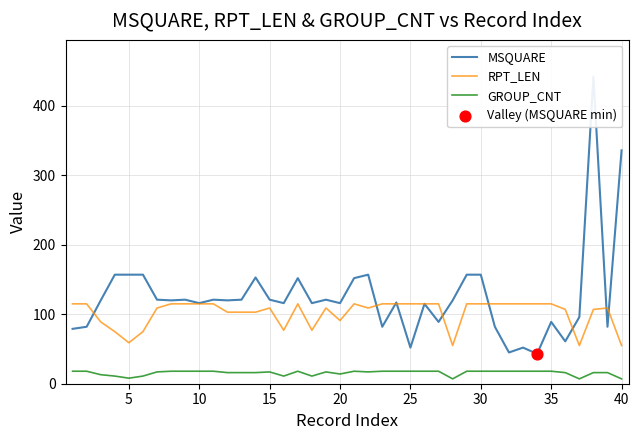

What are all the series names shown in the legend?

MSQUARE, RPT_LEN, GROUP_CNT